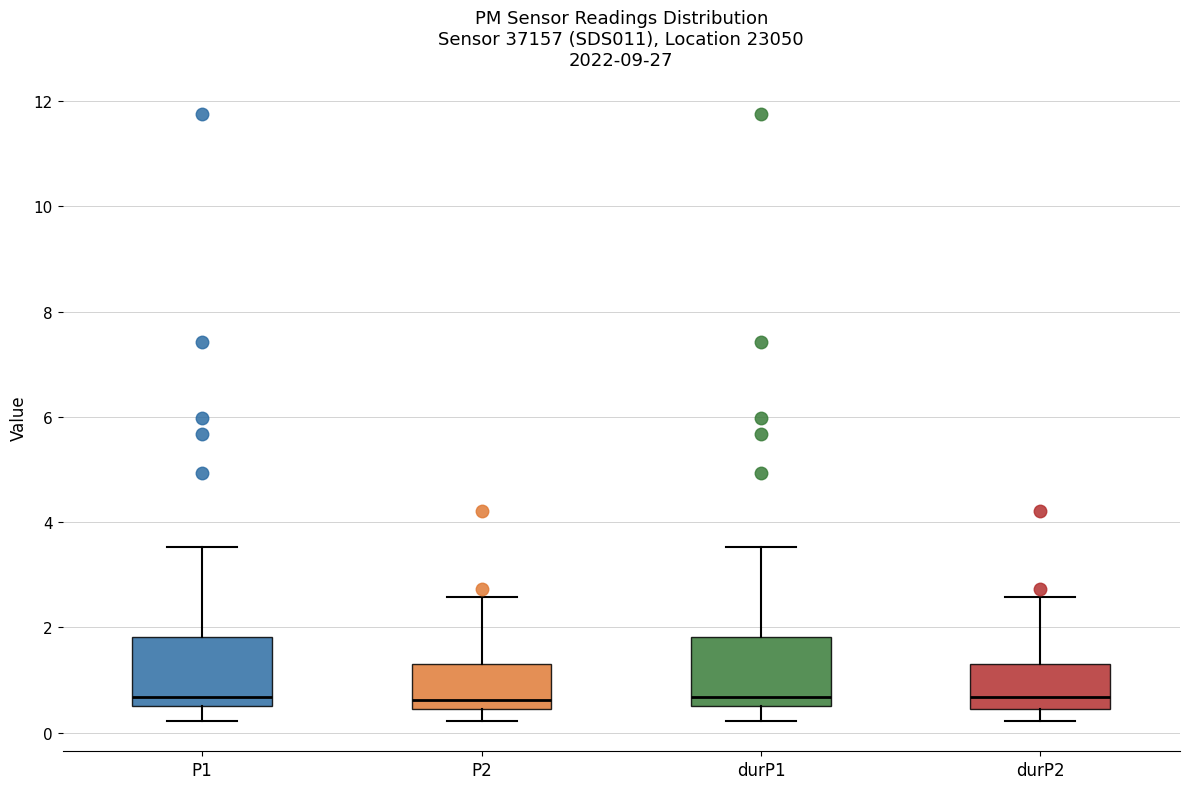

Reading left to right, transcribe this box plot: for each box, give where its median line is, the range the box spans, and where its two whiskers end, as read against the y-axis. The values are not printed on the chart, so give them approximately, as read against the axis.

P1: median 0.6 (just above the box's lower edge), box 0.6 to 1.8, whiskers 0.2 to 3.6
P2: median 0.6, box 0.4 to 1.4, whiskers 0.2 to 2.6
durP1: median 0.6 (just above the box's lower edge), box 0.6 to 1.8, whiskers 0.2 to 3.6
durP2: median 0.6, box 0.4 to 1.4, whiskers 0.2 to 2.6